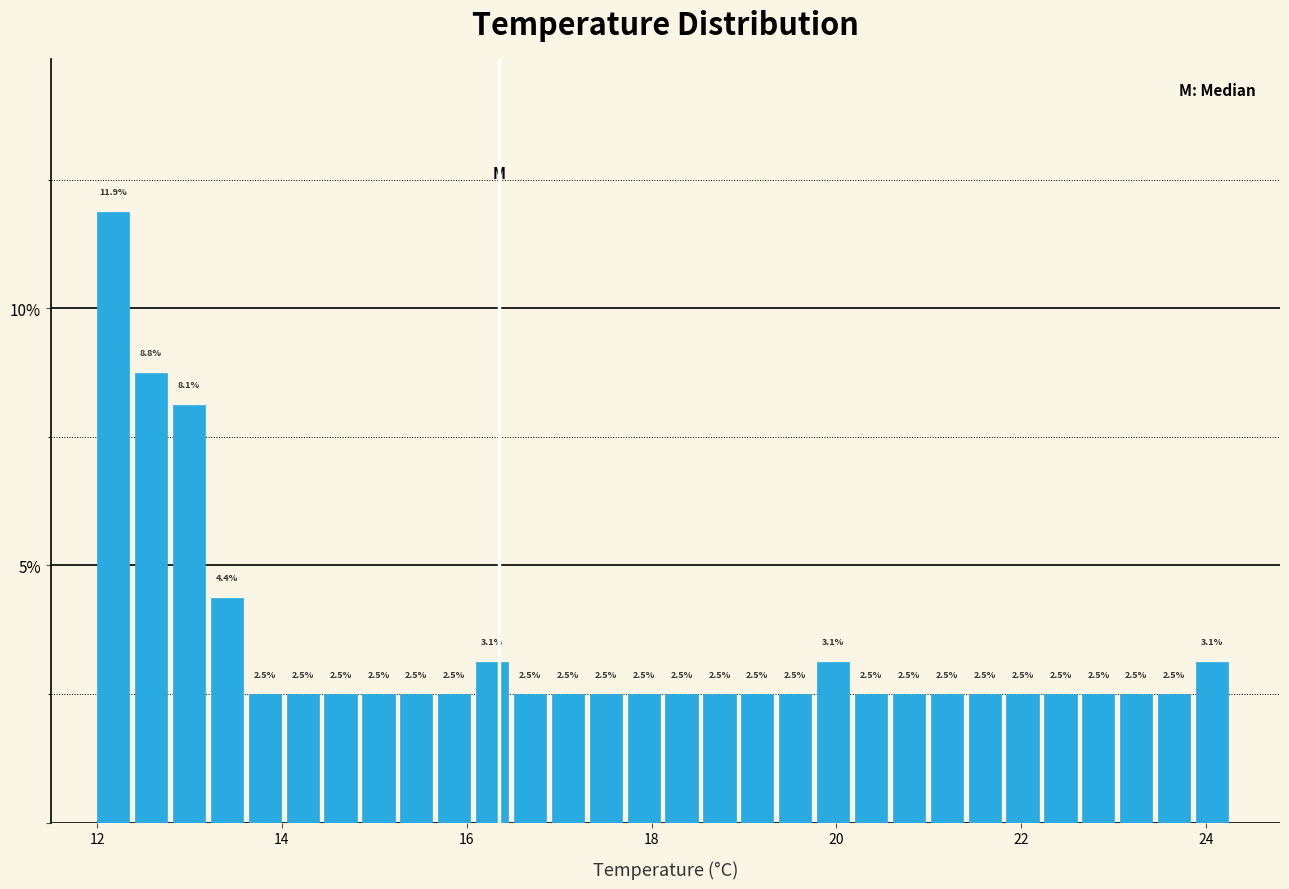

Read against the x-axis, roughly where is the centre of the tallest bar?

12.2